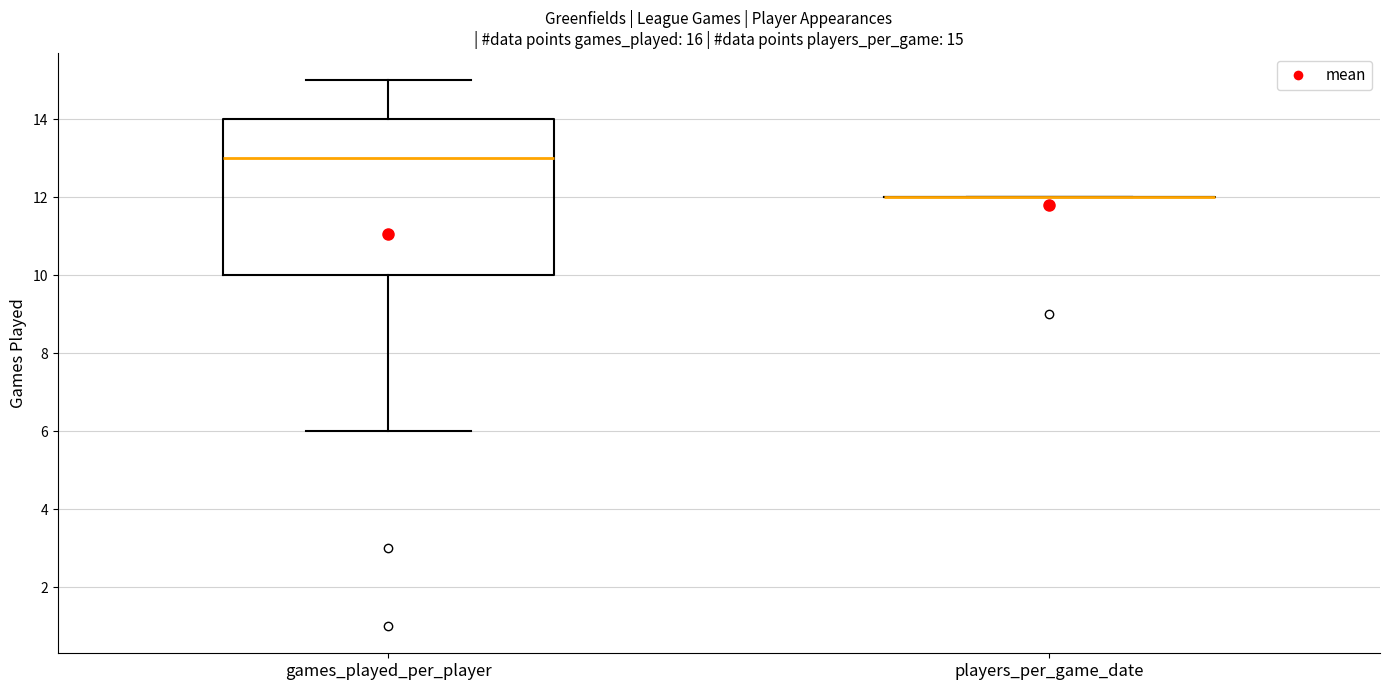

Comparing the boxes themselves (not the whiskers), which one is the tallest?

games_played_per_player